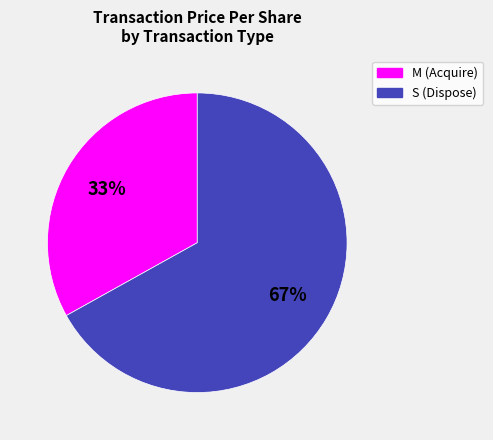

To the nearest percent, what is the difference between the largest and smallest slice percentages?

34%